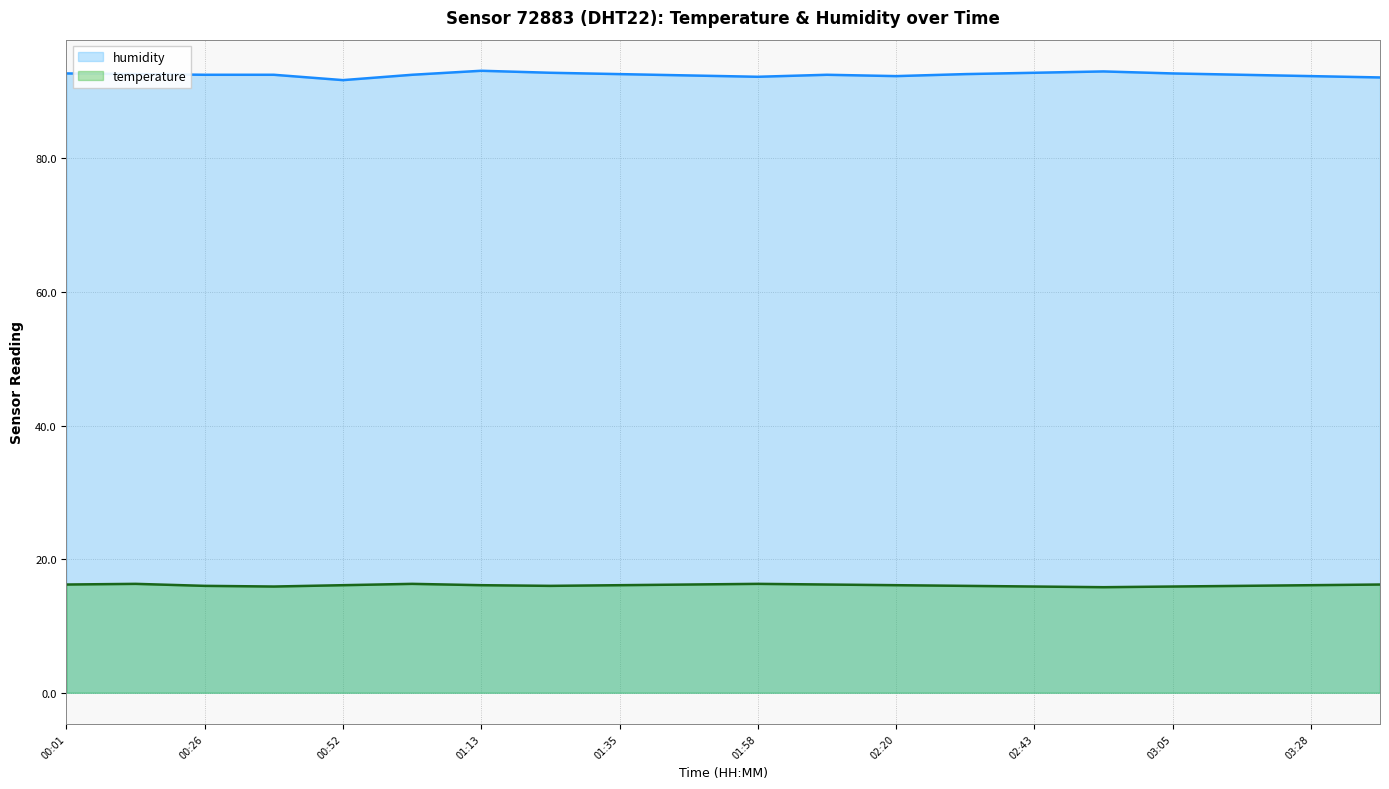

List the series in order of their peak value, highest first.

humidity, temperature